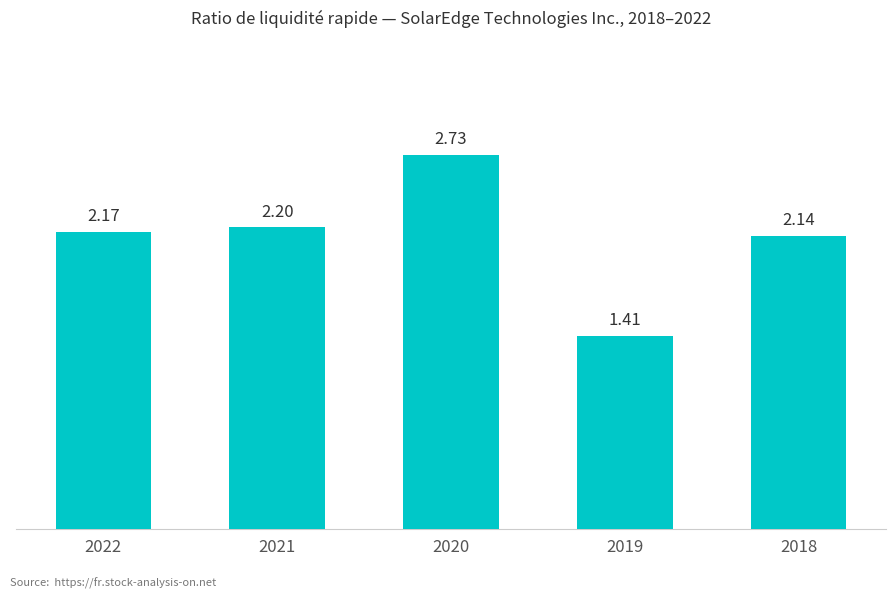

Is it true that the value at 2019 is 2.1?

False